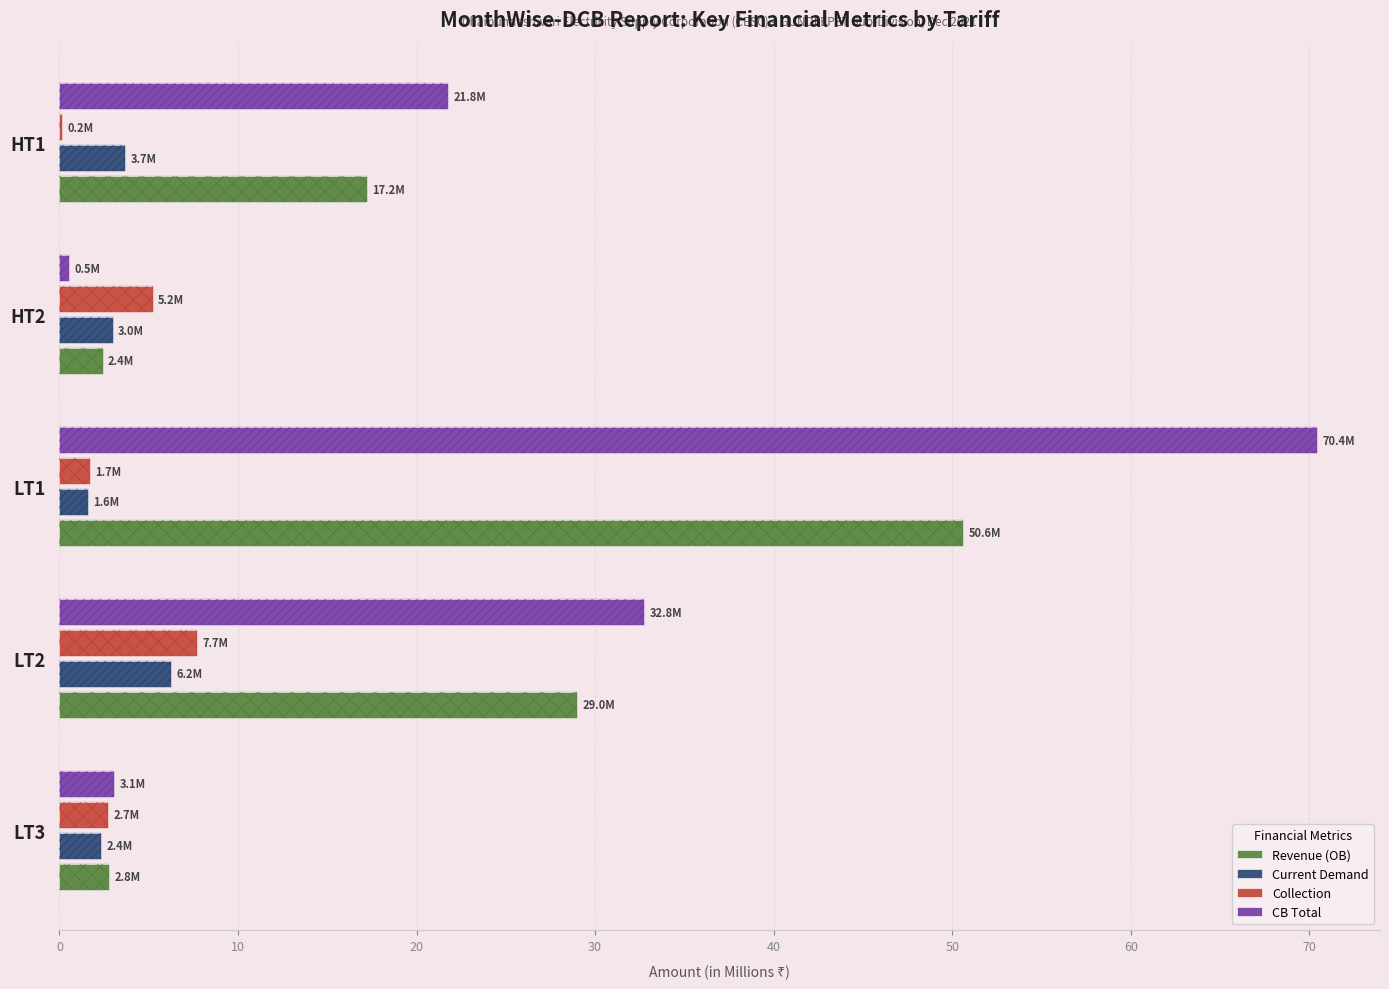

The Current Demand series shows 3.7 at HT1. True or false?

True